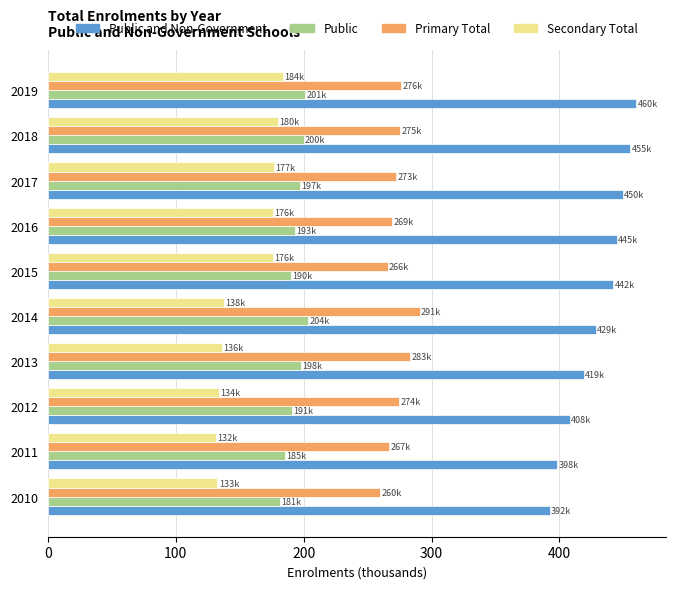

At 2014, list the series in order from smallest to largest.

Secondary Total, Public, Primary Total, Public and Non-Government